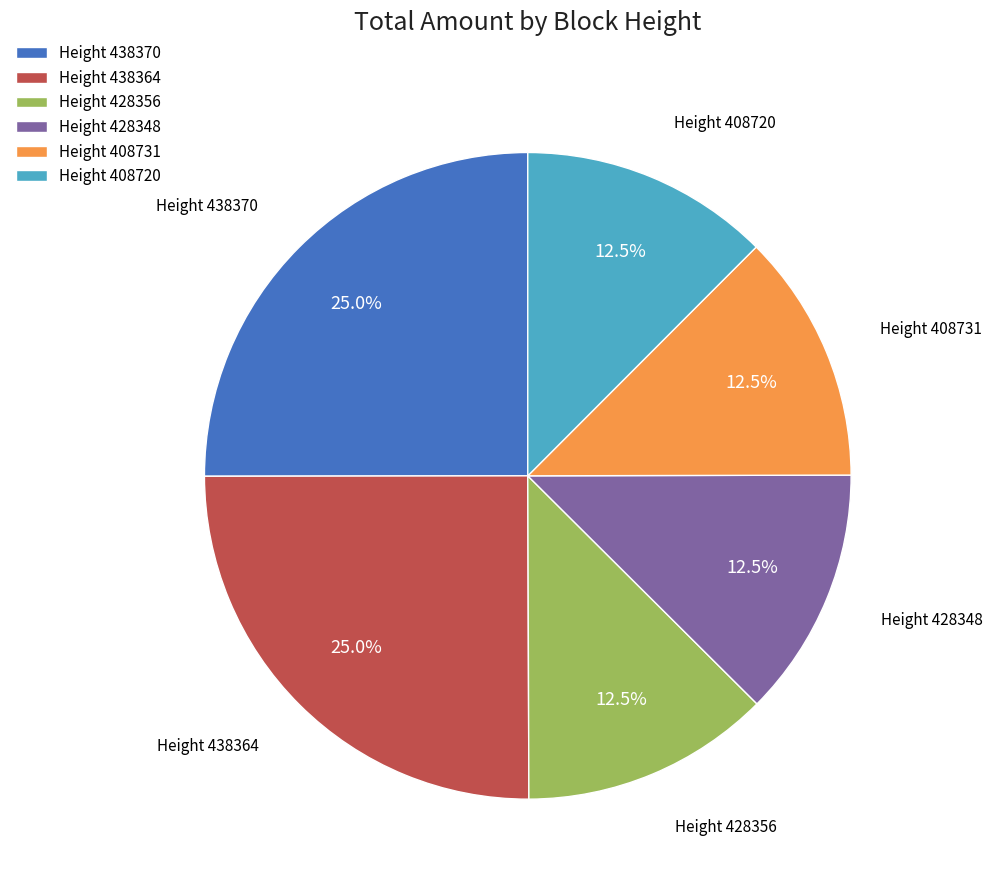

Does Height 428348 account for over 50% of the chart?

No